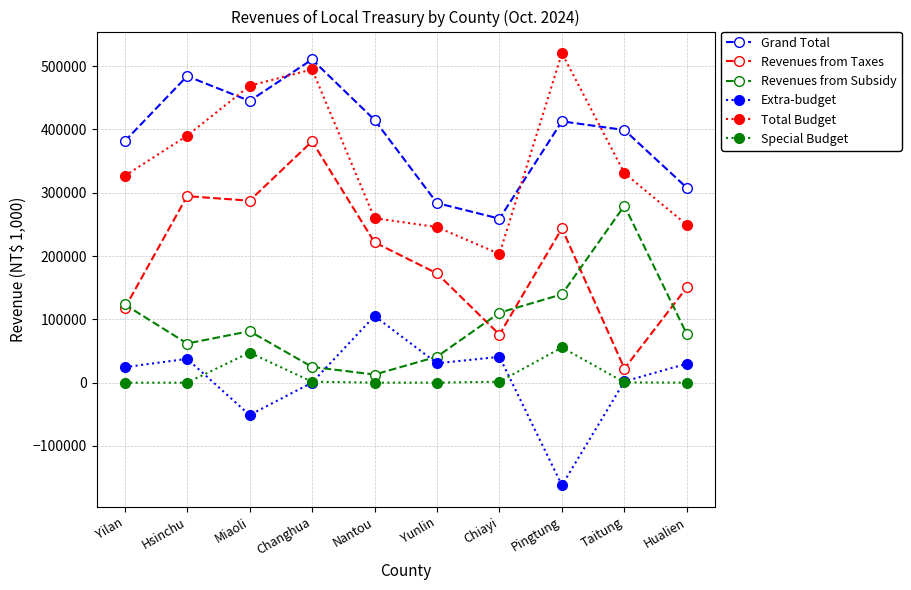

At how many categories does at least one series exceed 150659?

10